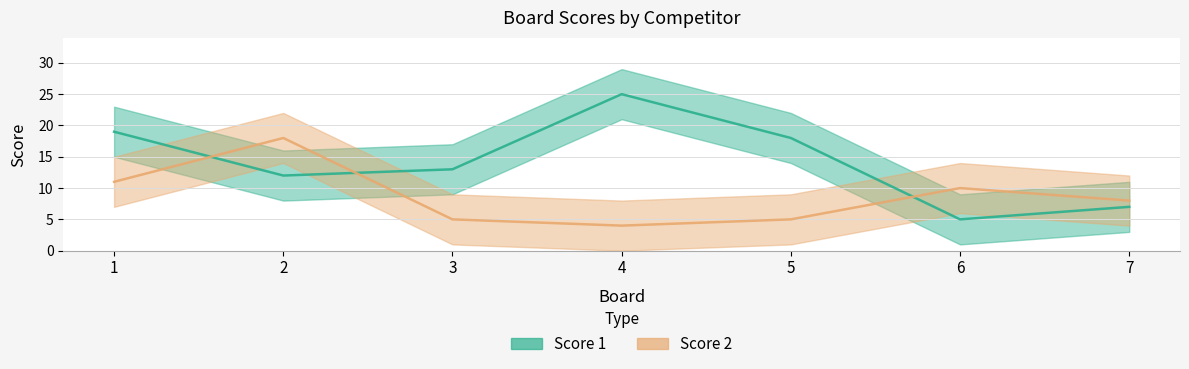

Where is Score 2 nearest to the value 11?

1